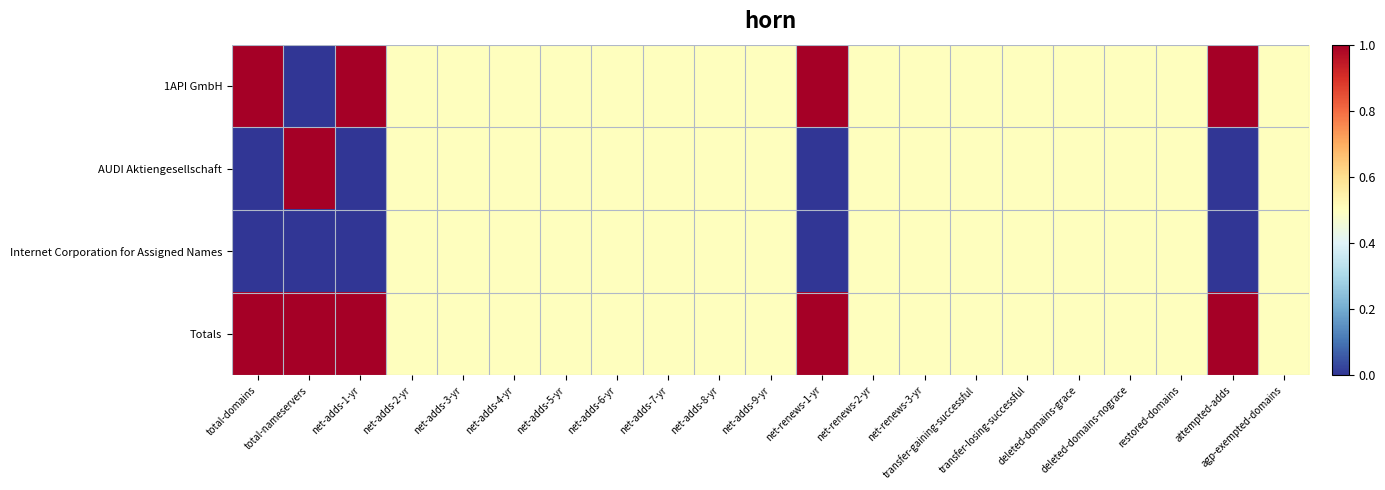

At which category is the sum across all series the highest?

total-nameservers